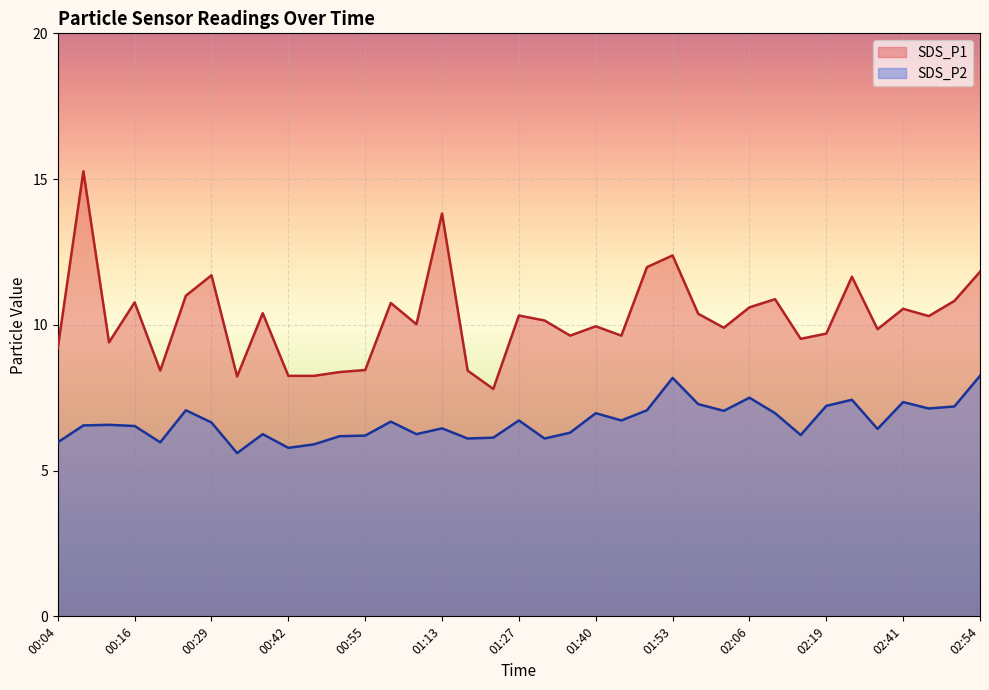

What is the value of the SDS_P1 point at the 27th from the left?

9.9